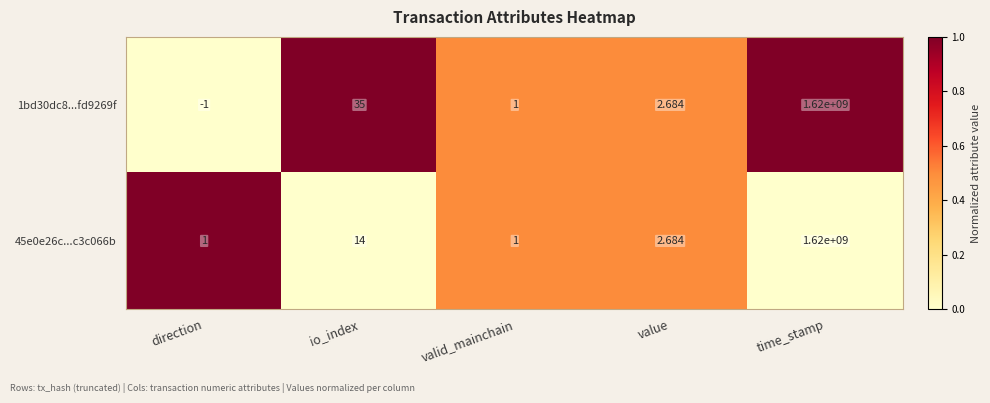

At which label does 1bd30dc8...fd9269f reach its peak?

time_stamp